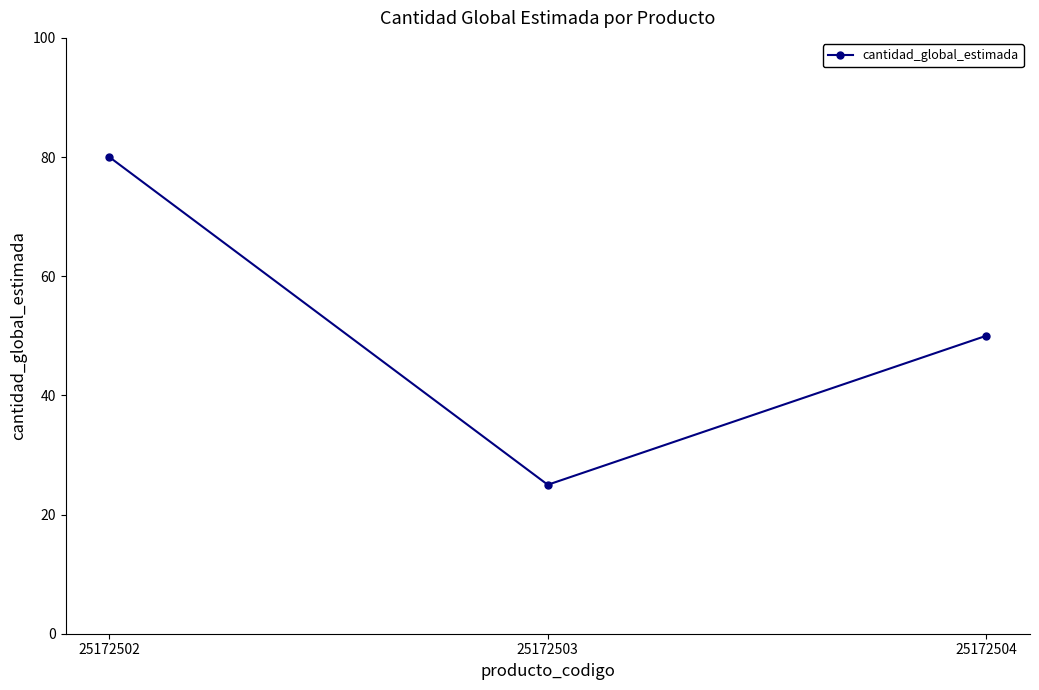

Reading right to left, extract all data points from this chart.

25172504=50	25172503=25	25172502=80